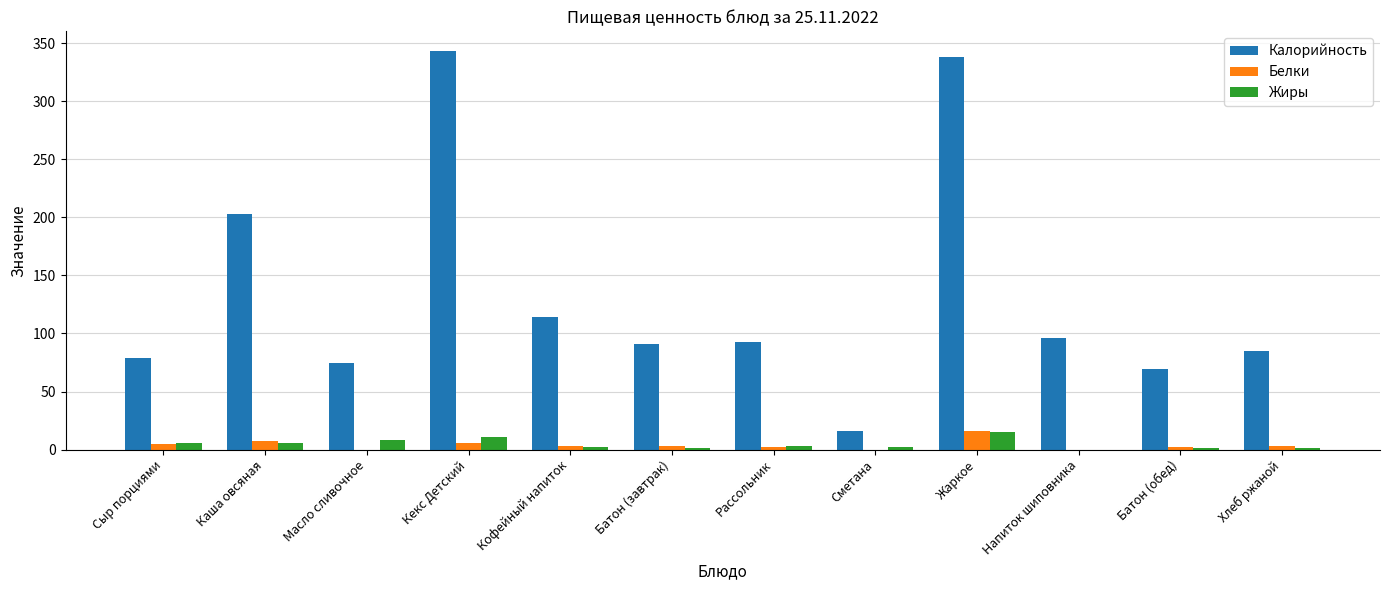

Between Батон (завтрак) and Батон (обед), which series saw the biggest shift?

Калорийность